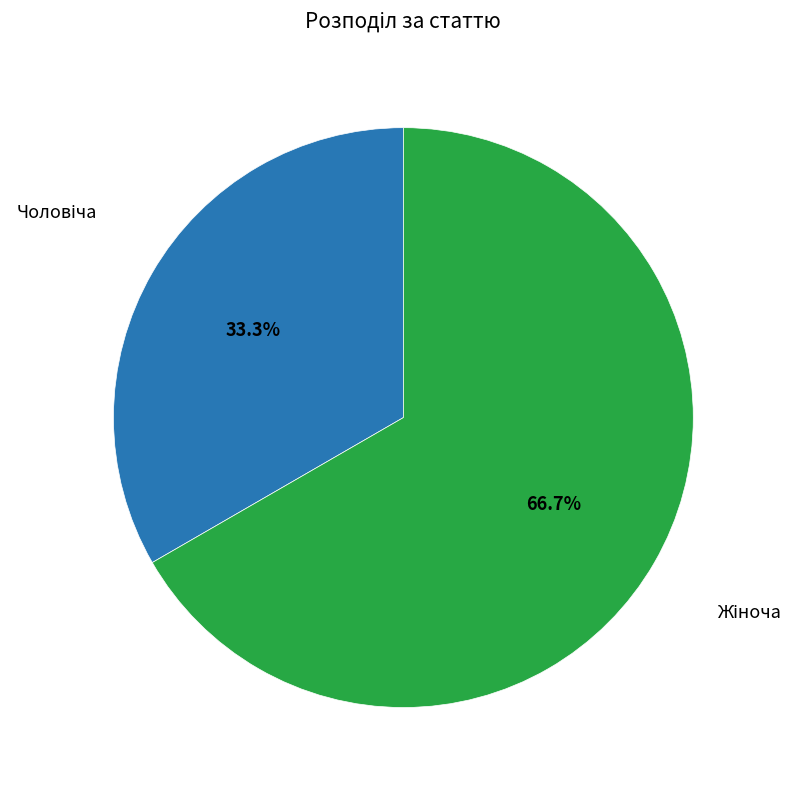

To the nearest percent, what is the average slice percentage?

50%